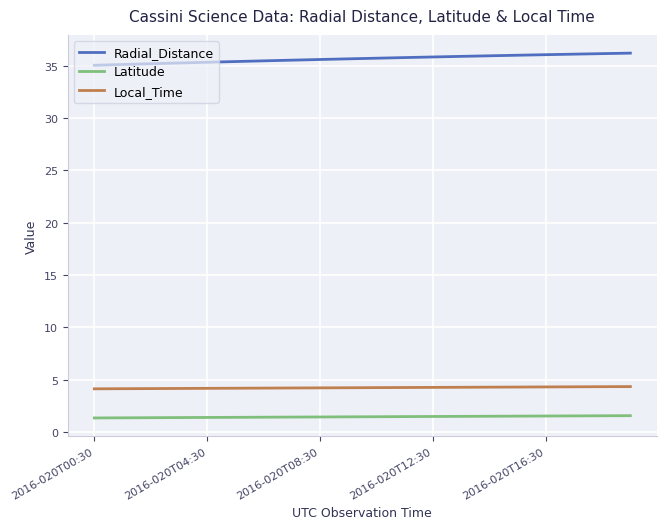

How many series are shown in this chart?

3